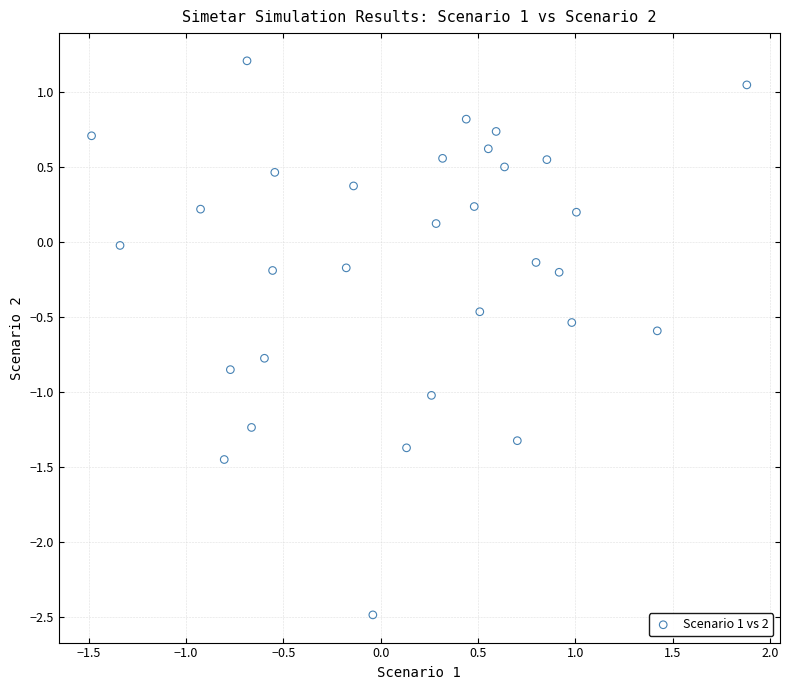

What is the range of X values (max minus min)?

3.4